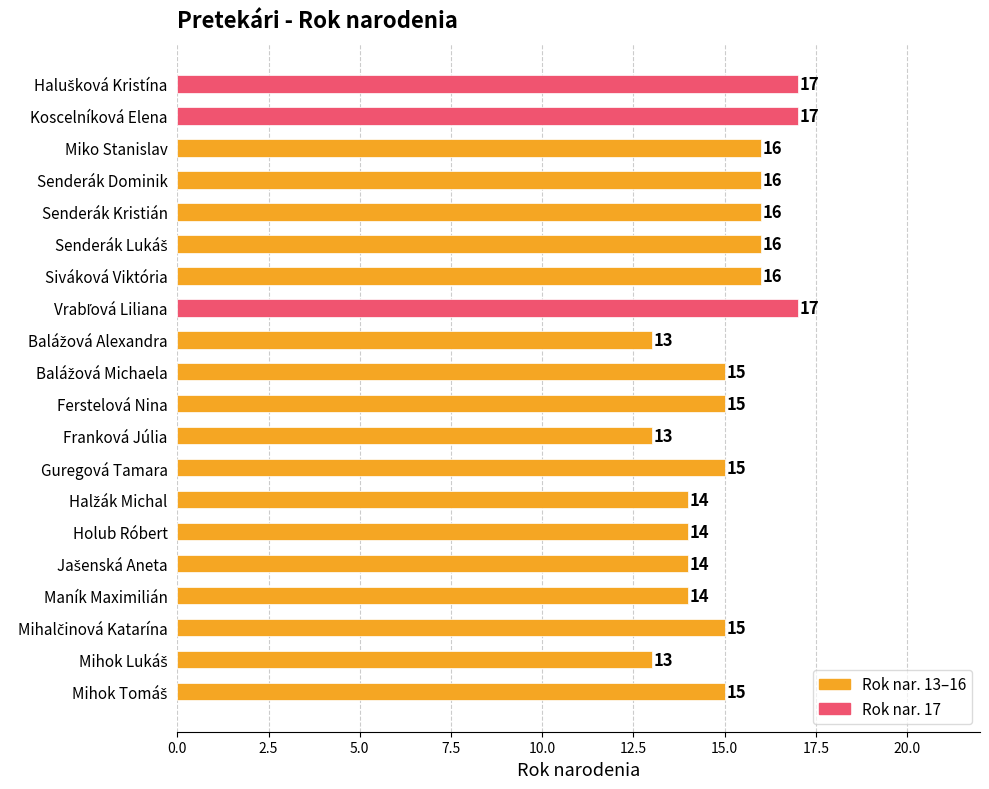

Read the value at Franková Júlia.

13